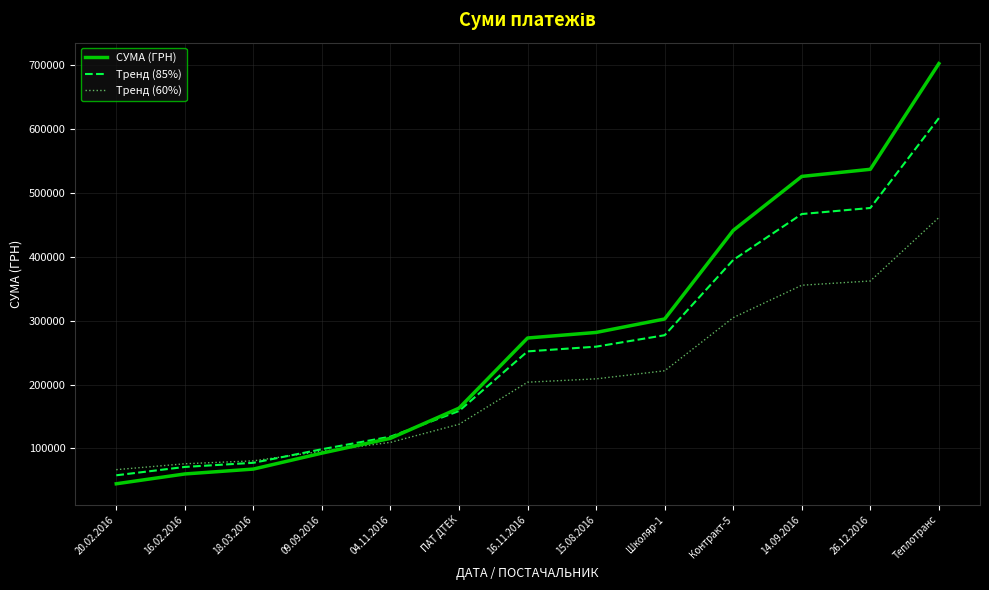

Is the value of СУМА (ГРН) at 15.08.2016 greater than the value of Тренд (60%) at 09.09.2016?

Yes